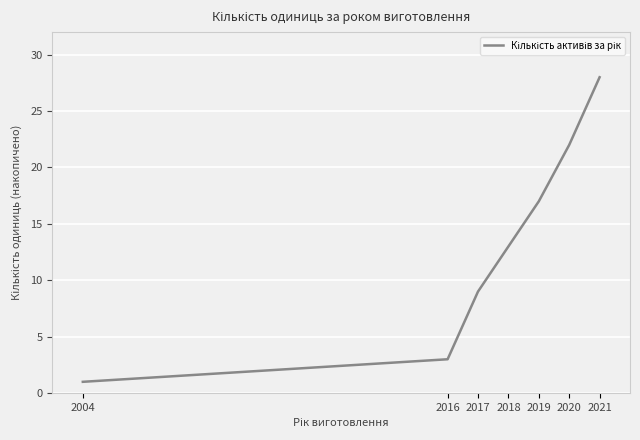

Rank the categories by value from lowest to highest.

2004, 2016, 2017, 2018, 2019, 2020, 2021